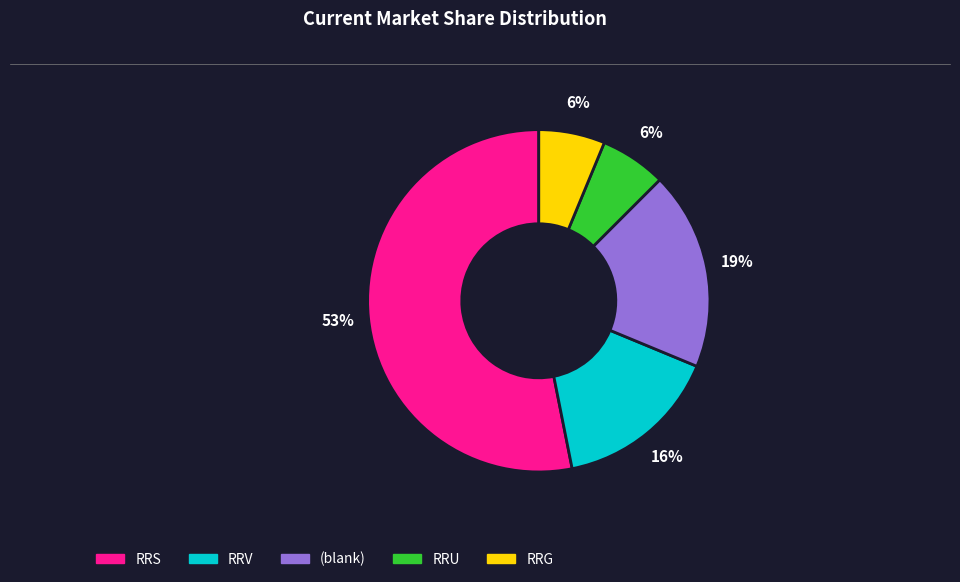

To the nearest percent, what is the average slice percentage?

20%